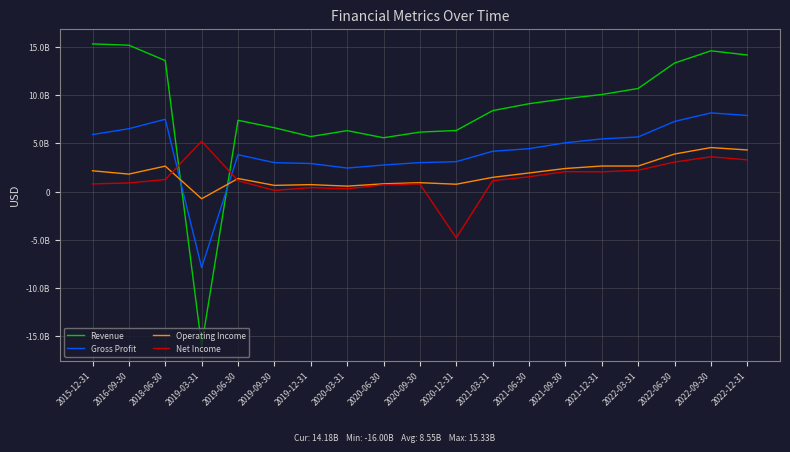

What is the value of the Net Income point at the 2nd from the left?

894300000